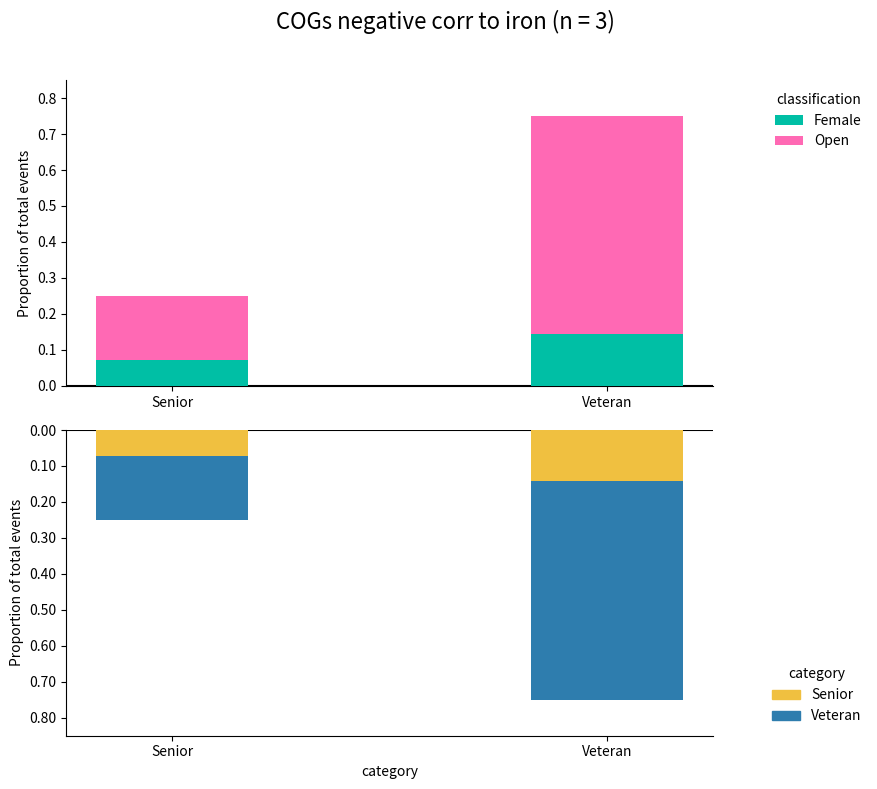

Rank the series by their maximum value, from lowest to highest.

Open (neg), Female (neg), Female, Open